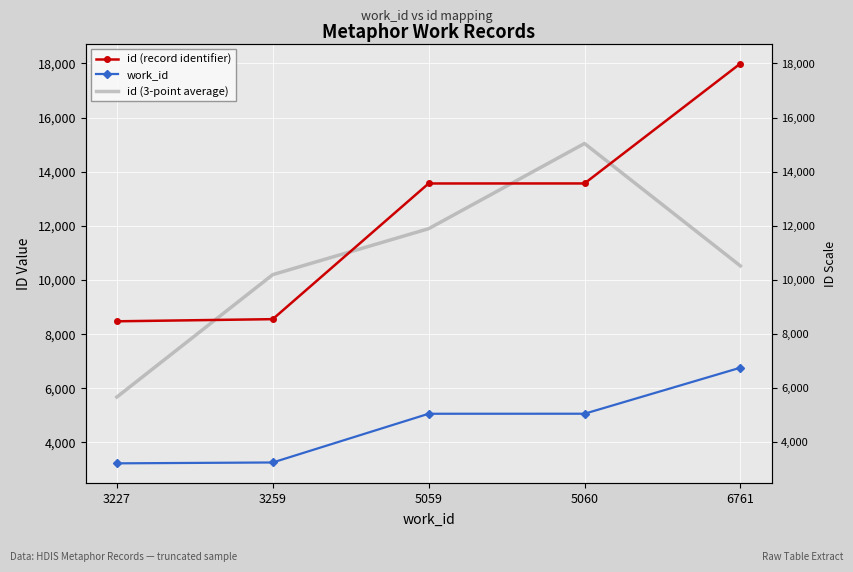

What is the difference between the id (record identifier) values at 5059 and 3227?

5092.0